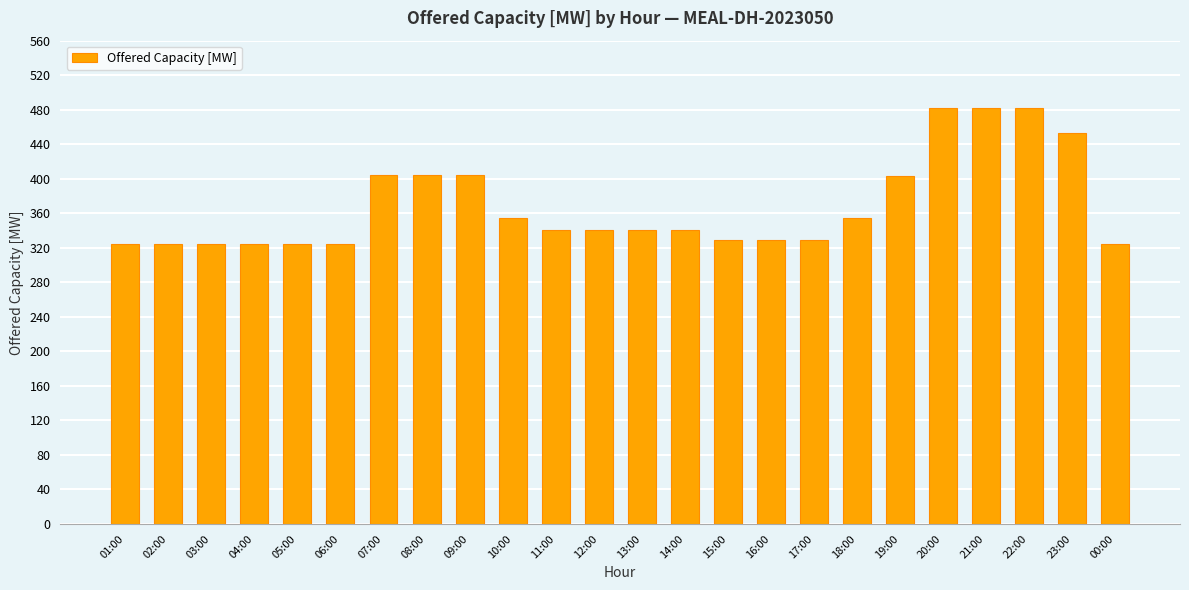

What value does the data have at 06:00, to the nearest 50?

300